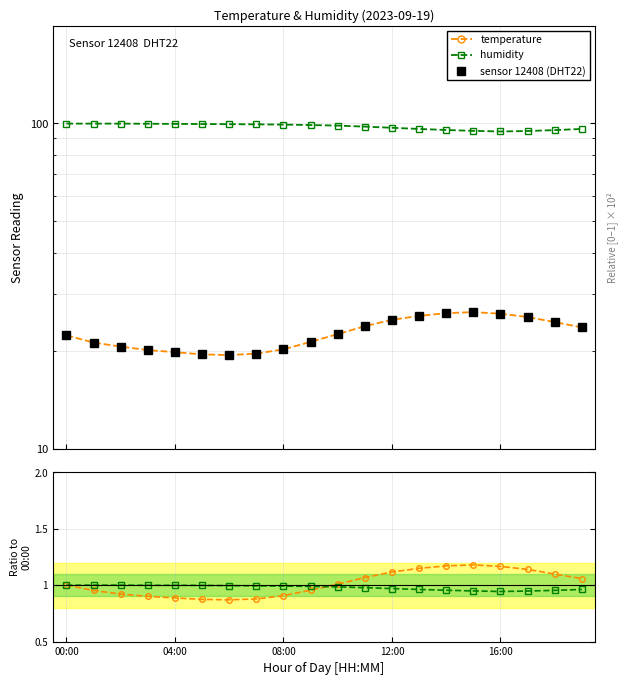

Is this an area chart (filled region under the line)?

No